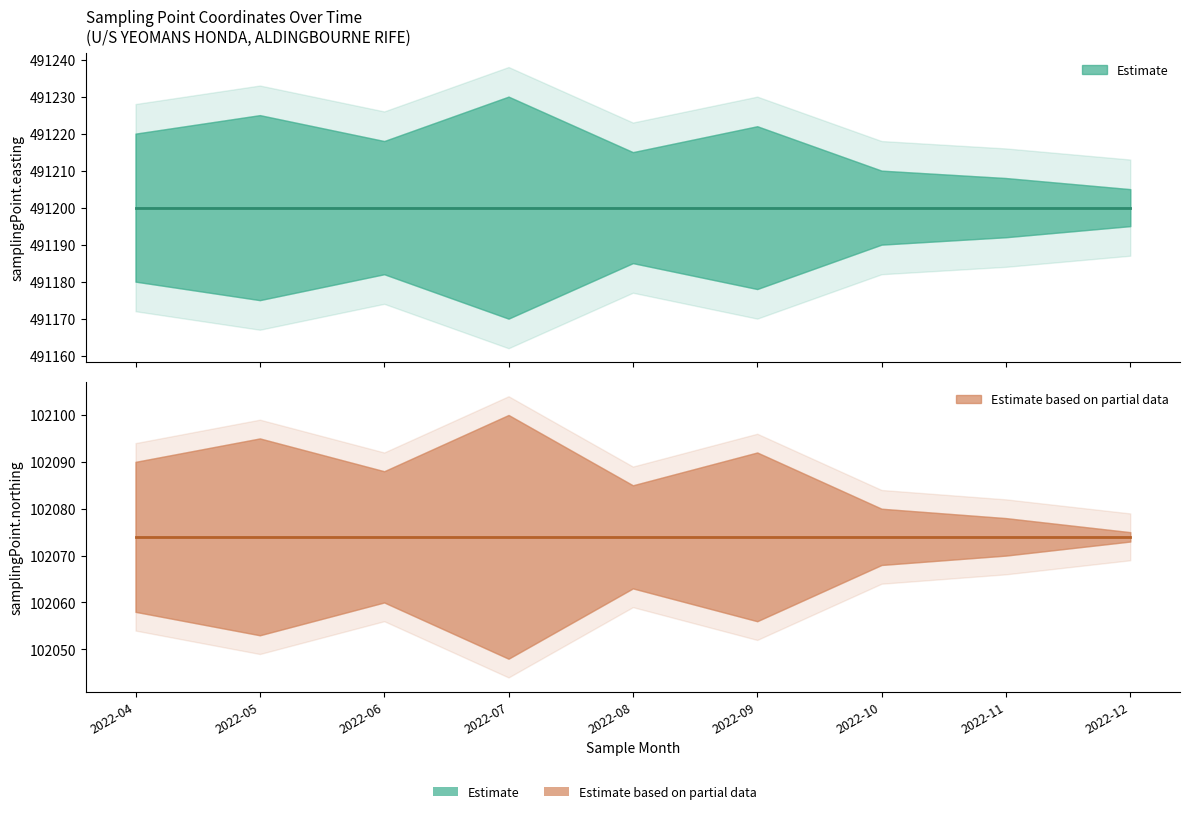

Which series changed the most between 2022-05 and 2022-07?

Estimate (Easting)